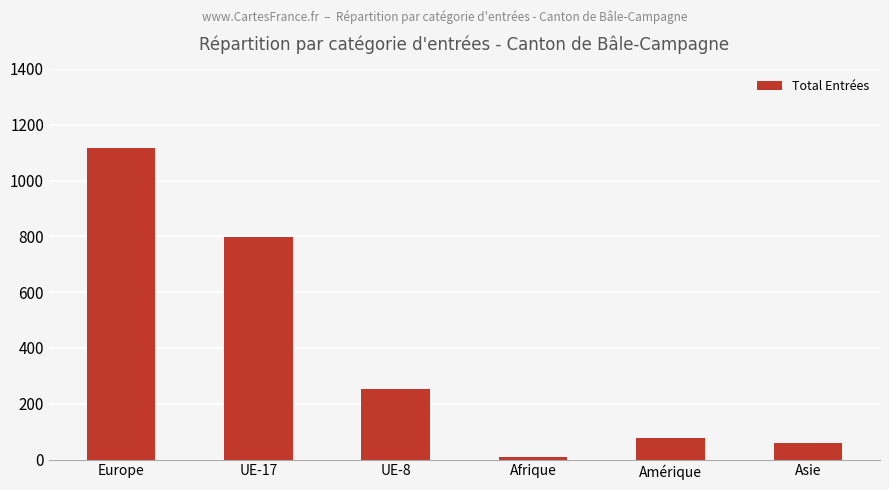

The value at UE-8 is 372. True or false?

False